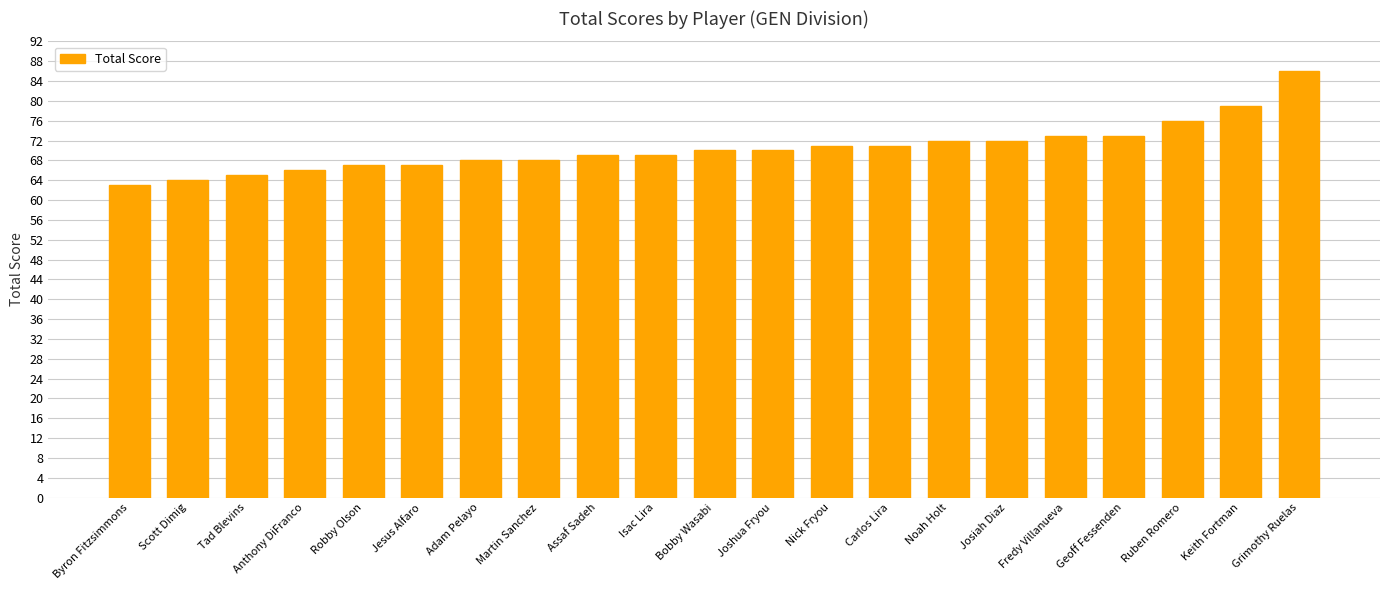

Which label corresponds to the smallest value in the chart?

Byron Fitzsimmons